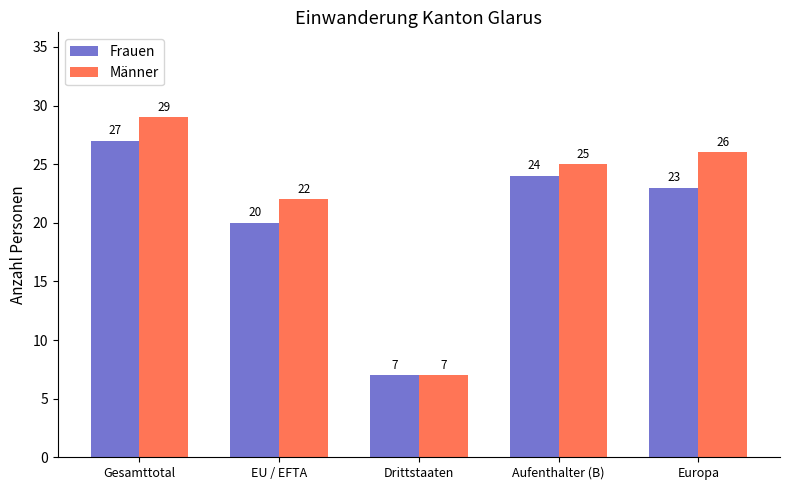

Reading left to right, what are all the values shown in this chart?

Frauen: Gesamttotal=27	EU / EFTA=20	Drittstaaten=7	Aufenthalter (B)=24	Europa=23
Männer: Gesamttotal=29	EU / EFTA=22	Drittstaaten=7	Aufenthalter (B)=25	Europa=26